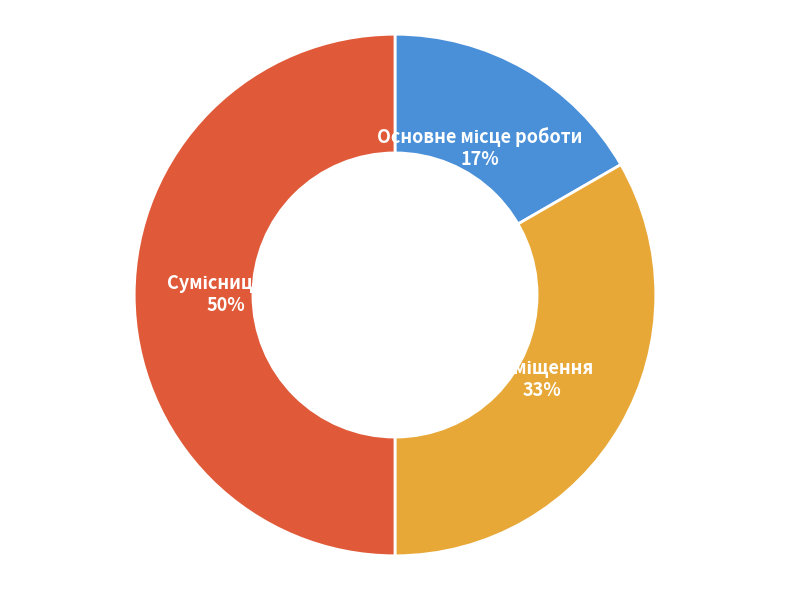

To the nearest percent, what is the difference between the largest and smallest slice percentages?

33%